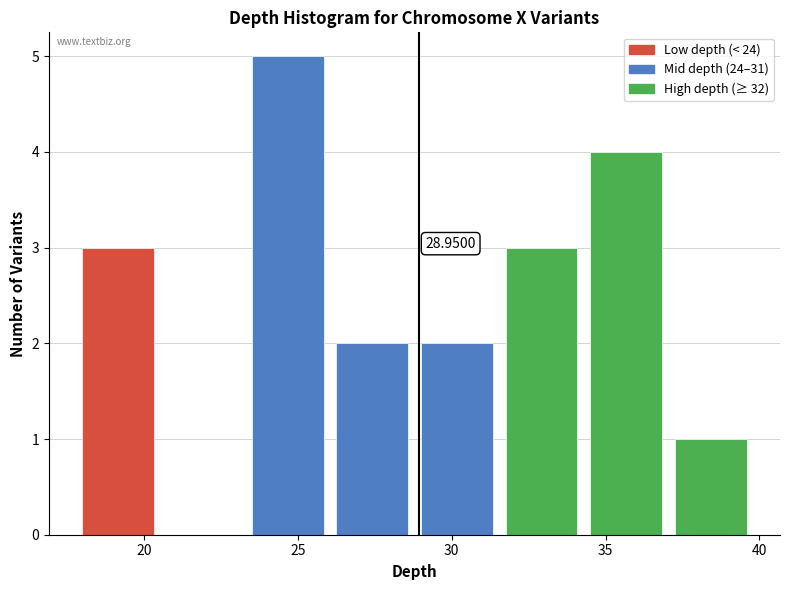

Over which range of the x-axis is the bar tallest?

23.50 to 26.25